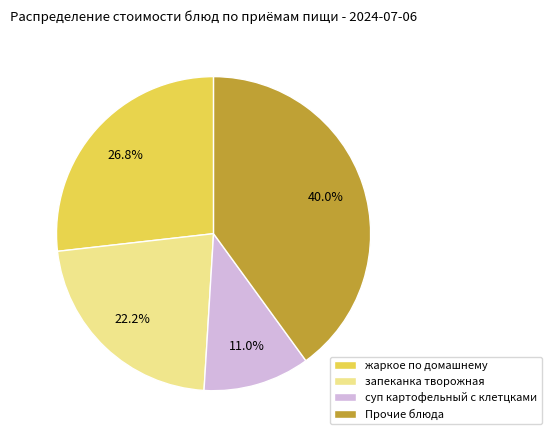

How much of the chart is everything except жаркое по домашнему?

73.2%